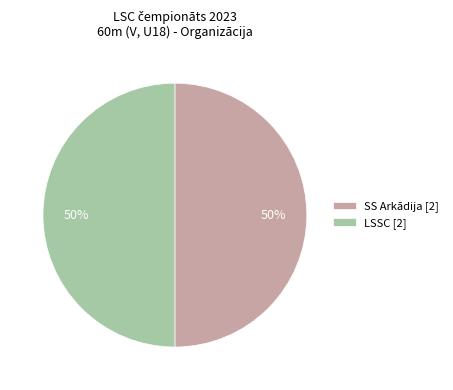

How many slices are in this pie chart?

2